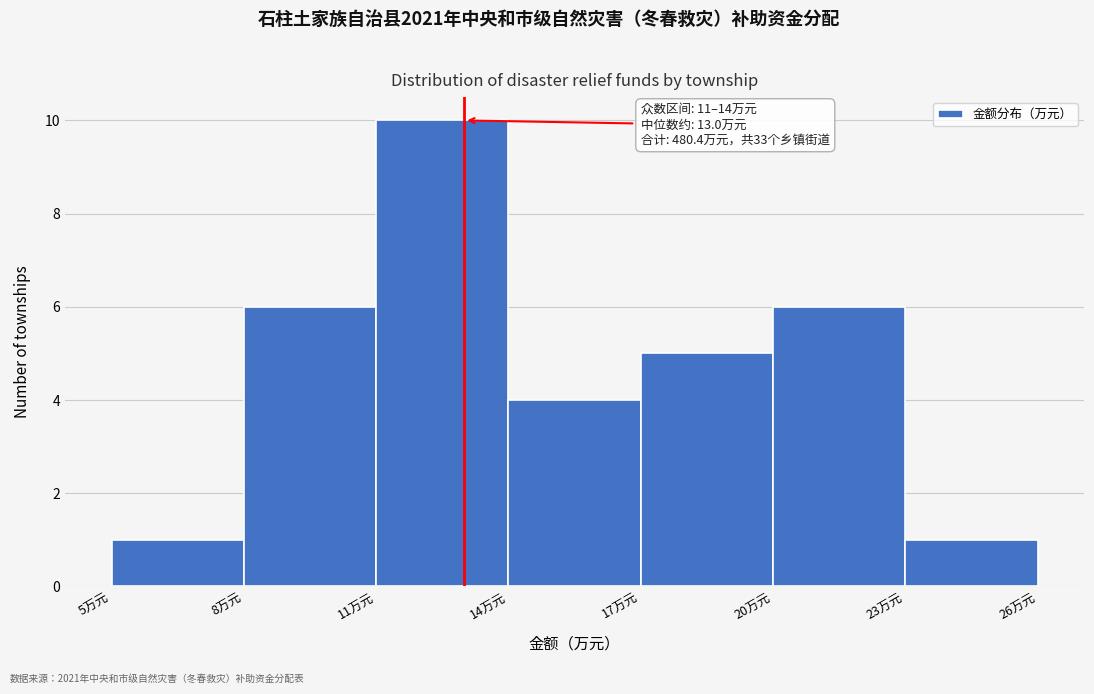

Over which range of the x-axis is the bar tallest?

11 to 14